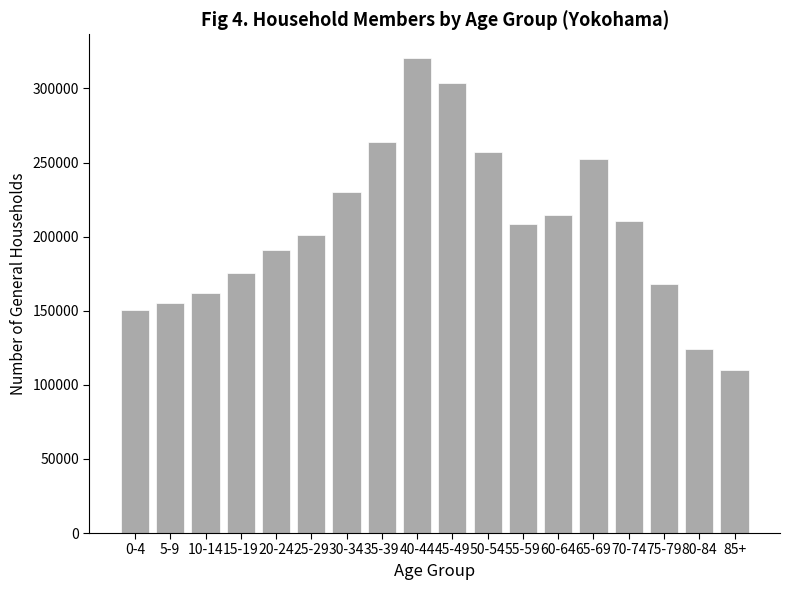

Reading right to left, what are all the values shown in this chart?

85+=110151	80-84=124236	75-79=168162	70-74=210460	65-69=252481	60-64=214656	55-59=208782	50-54=256911	45-49=303730	40-44=320497	35-39=263786	30-34=230023	25-29=201206	20-24=190640	15-19=175570	10-14=161903	5-9=155545	0-4=150324